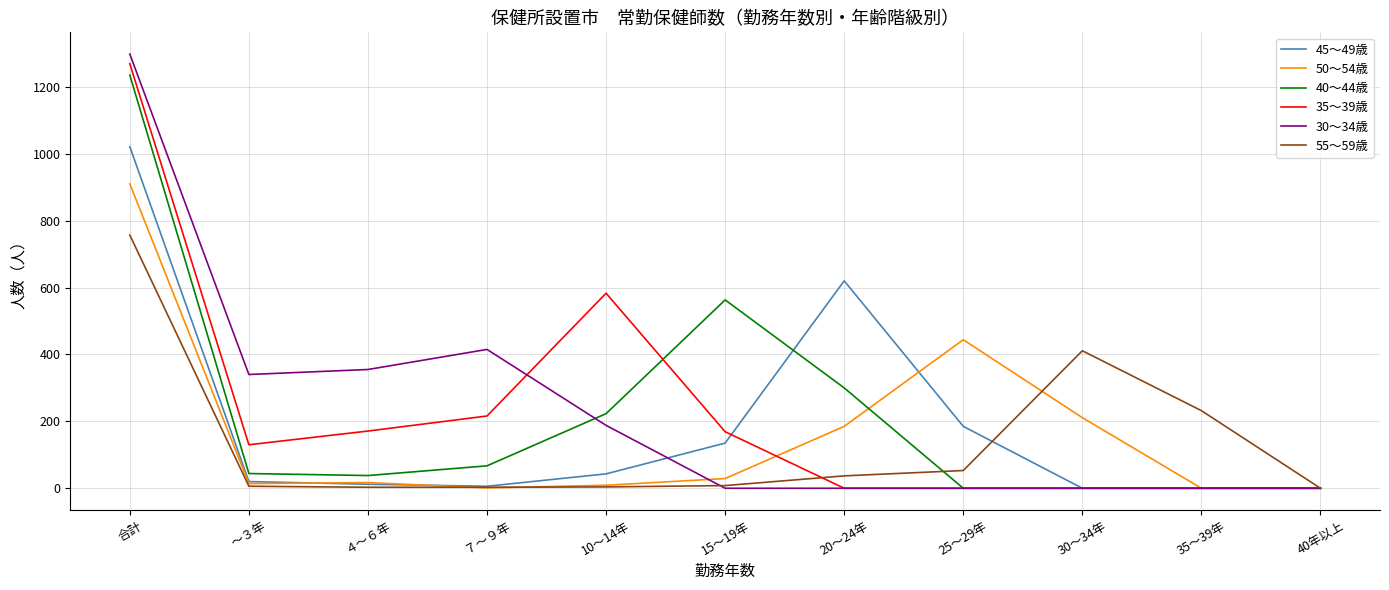

The value of 45～49歳 at 25～29年 is 185. True or false?

True